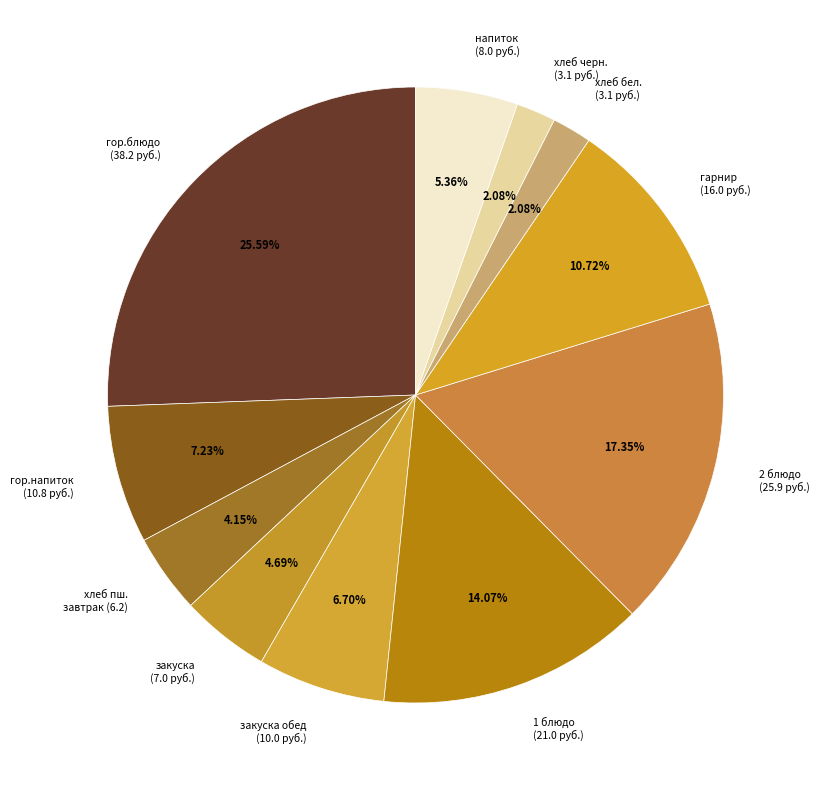

Between гор.напиток (10.8 руб.) and гор.блюдо (38.2 руб.), which is larger?

гор.блюдо (38.2 руб.)